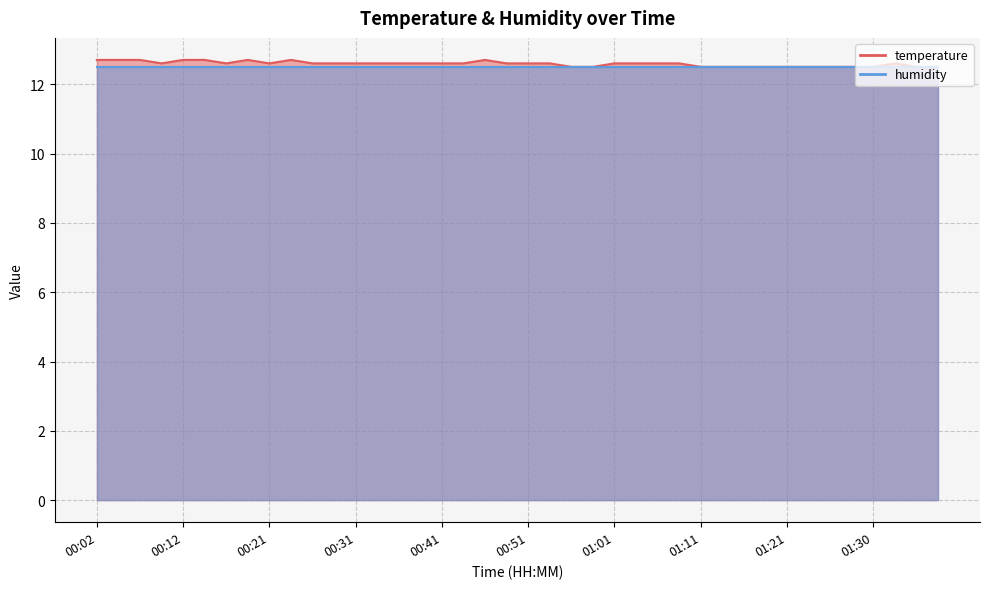

What position from the right is 00:54?

19